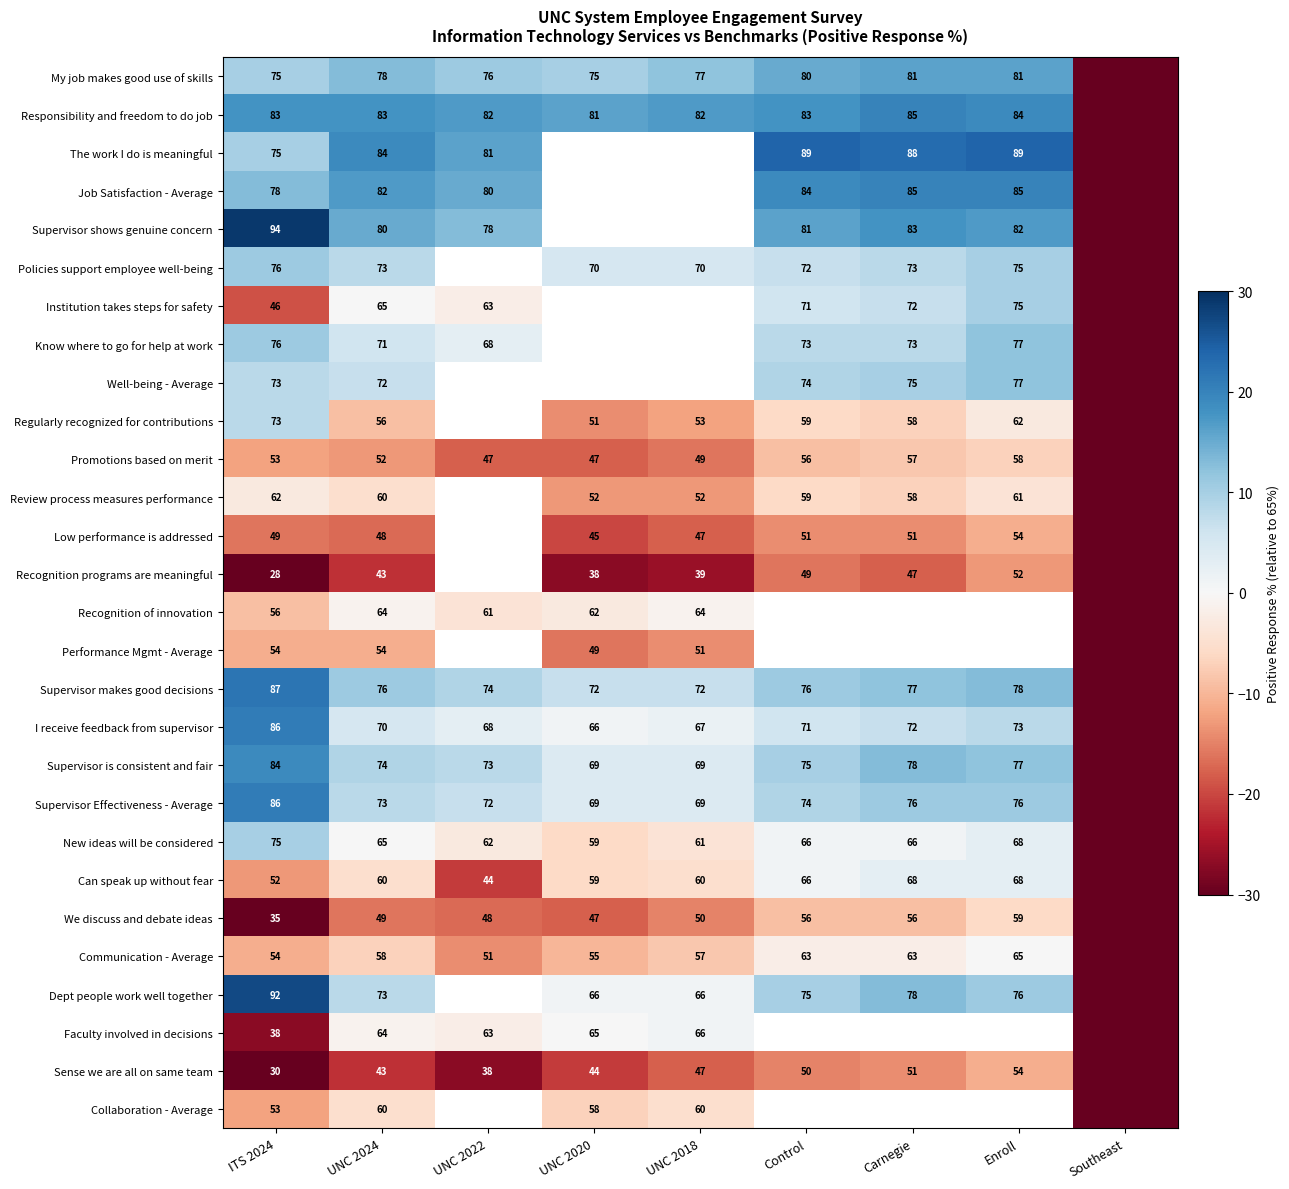

The value of Recognition programs are meaningful at UNC 2024 is 56. True or false?

False